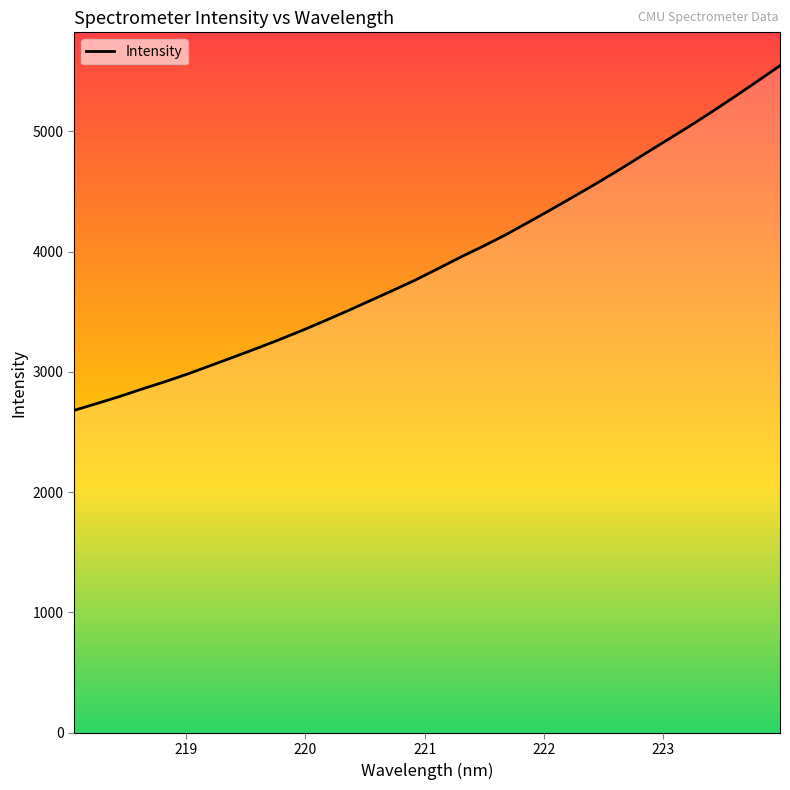

What is the minimum value shown in the chart?

2679.2